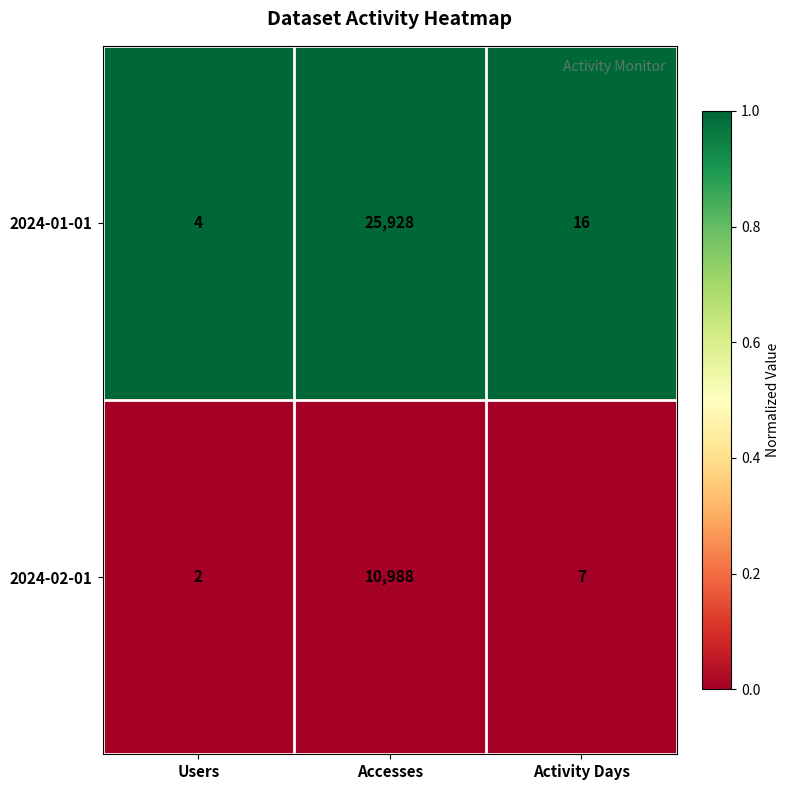

What is the spread (max minus min) of values at Activity Days?

9